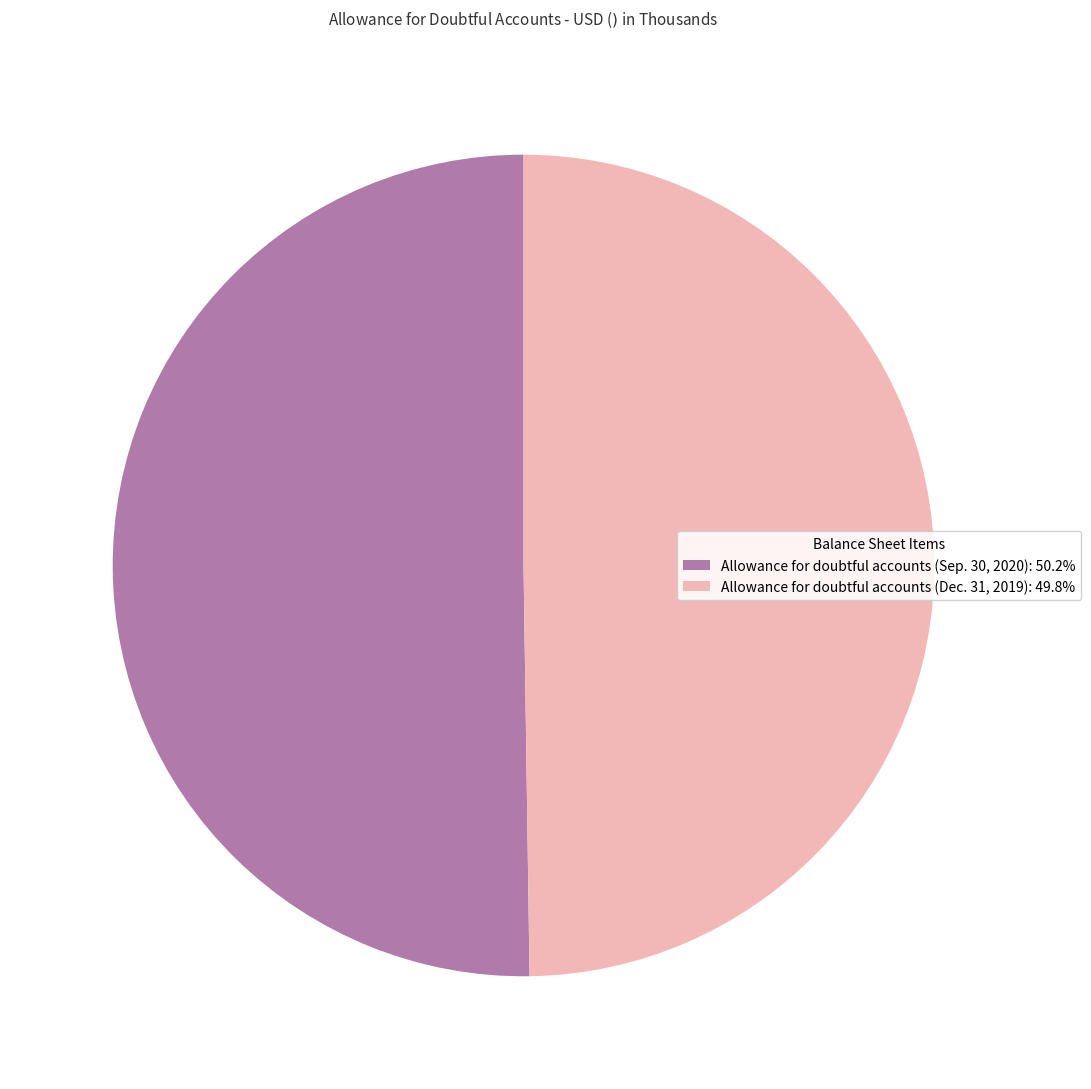

What is the ratio of the value at Allowance for doubtful accounts (Sep. 30, 2020): 50.2% to the value at Allowance for doubtful accounts (Dec. 31, 2019): 49.8%?

1.0